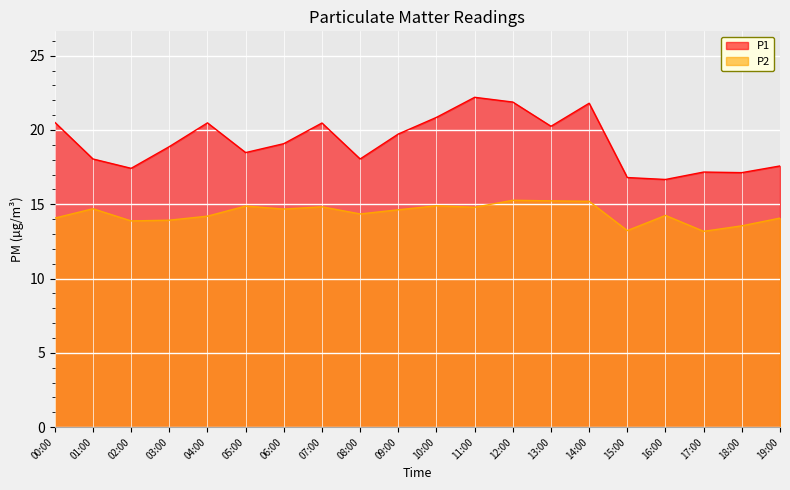

Which series has the largest total across all categories?

P1